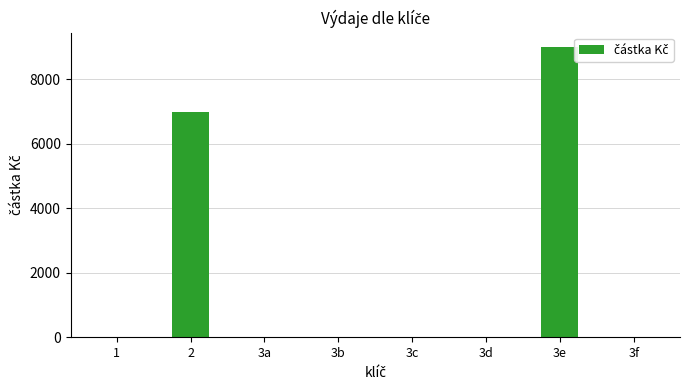

Which label corresponds to the largest value in the chart?

3e